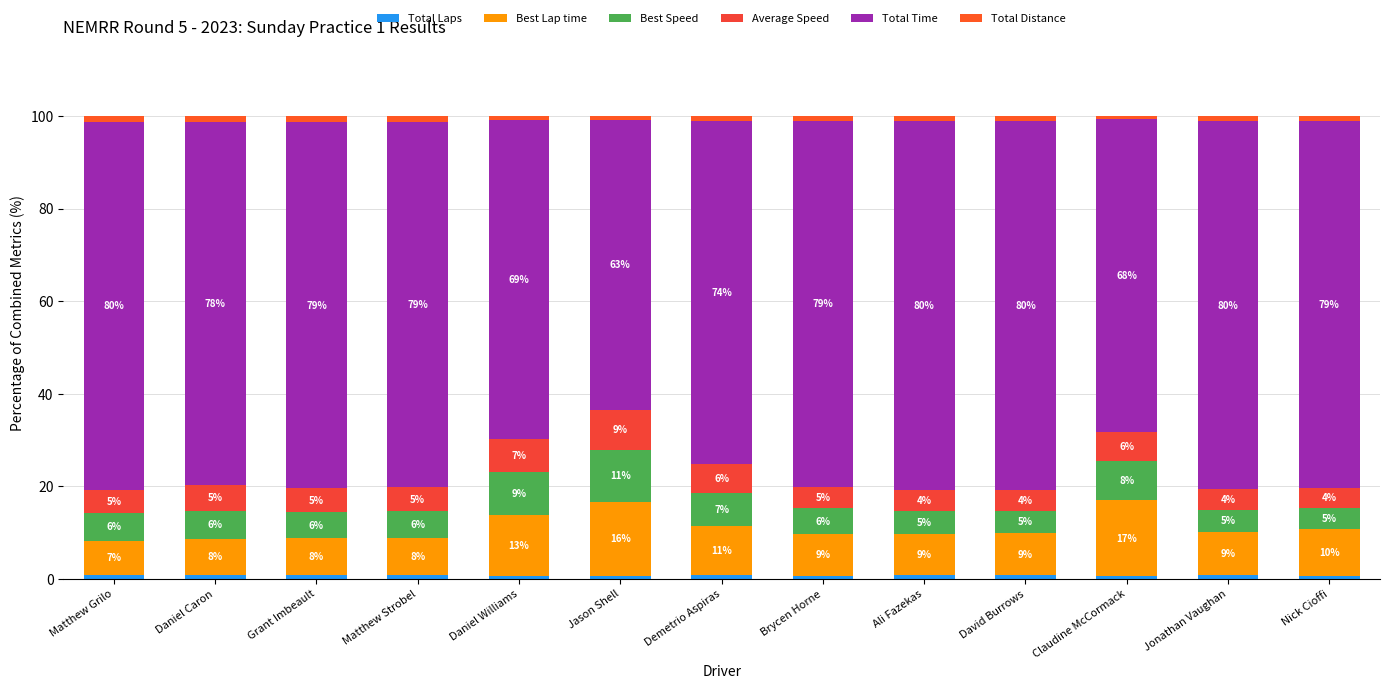

Count the number of data series in this chart.

6